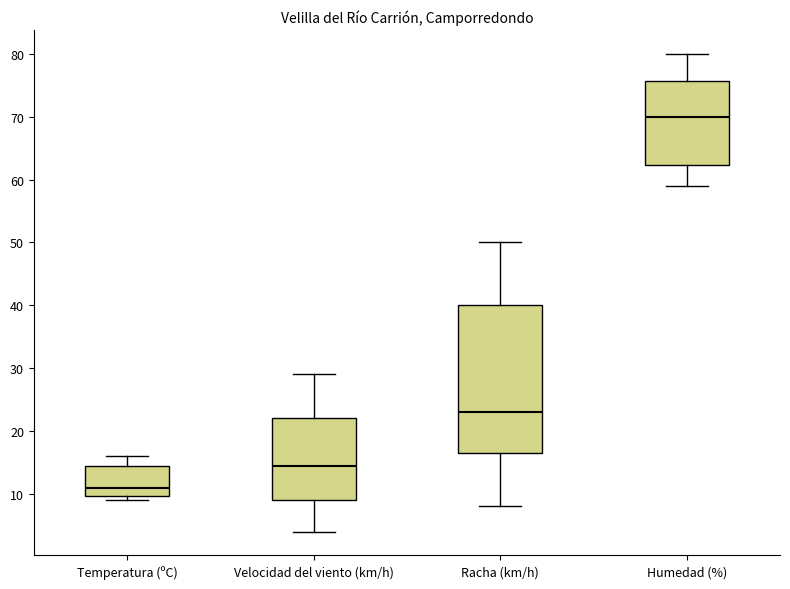

Which box has the lowest median line?

Temperatura (ºC)